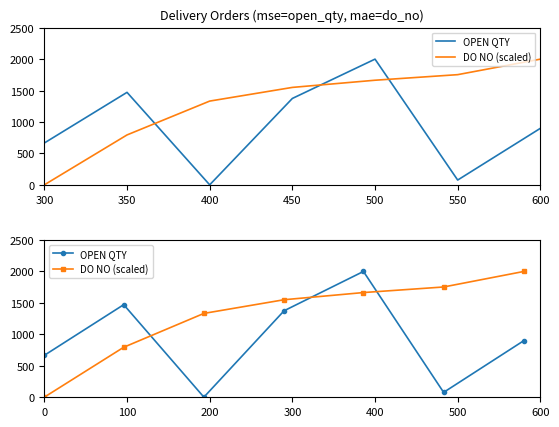

Read the DO NO (scaled) value at 550.

1753.2